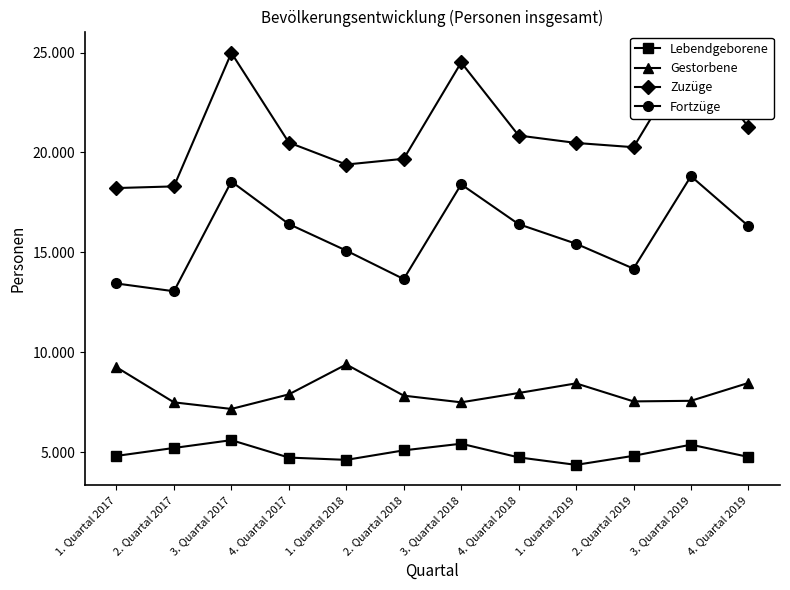

What is the sum of all Fortzüge values?

189775